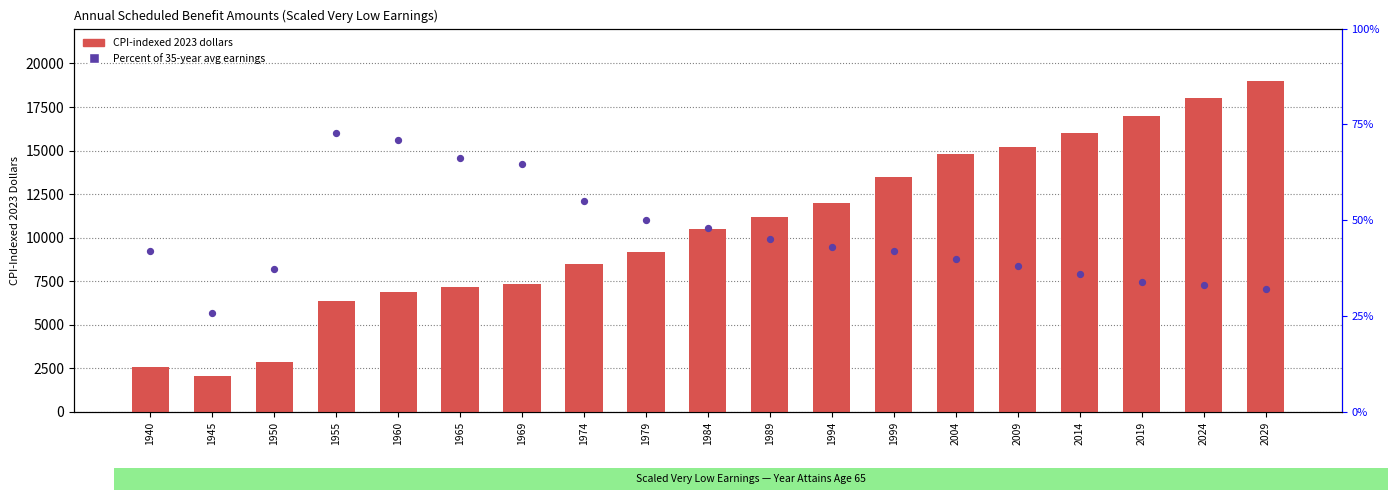

Which series reaches the minimum Y coordinate?

CPI-indexed 2023 dollars